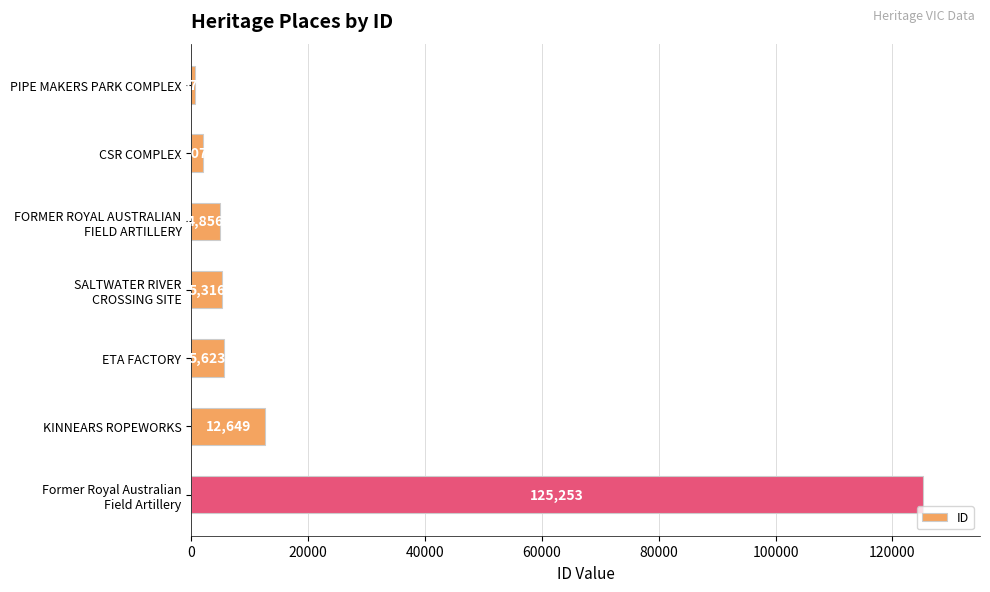

Reading top to bottom, extract all data points from this chart.

670	2077	4856	5316	5623	12649	125253